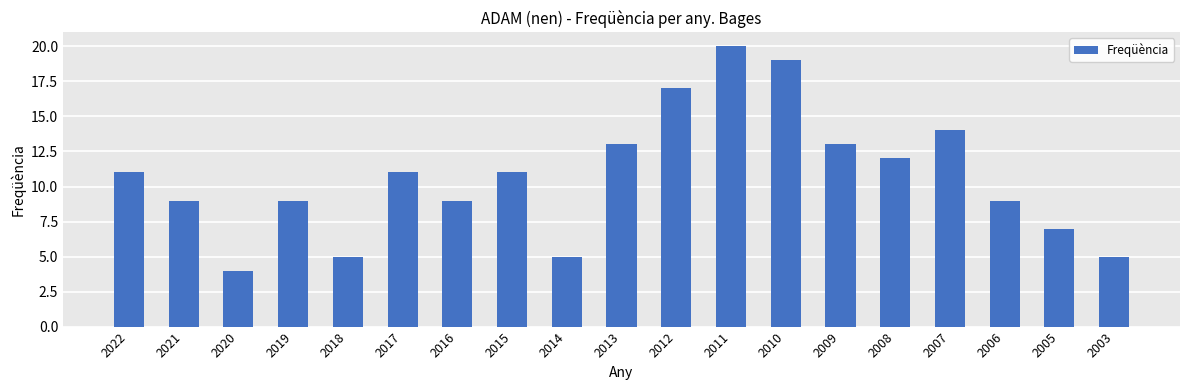

At which label is the value closest to 12?

2008